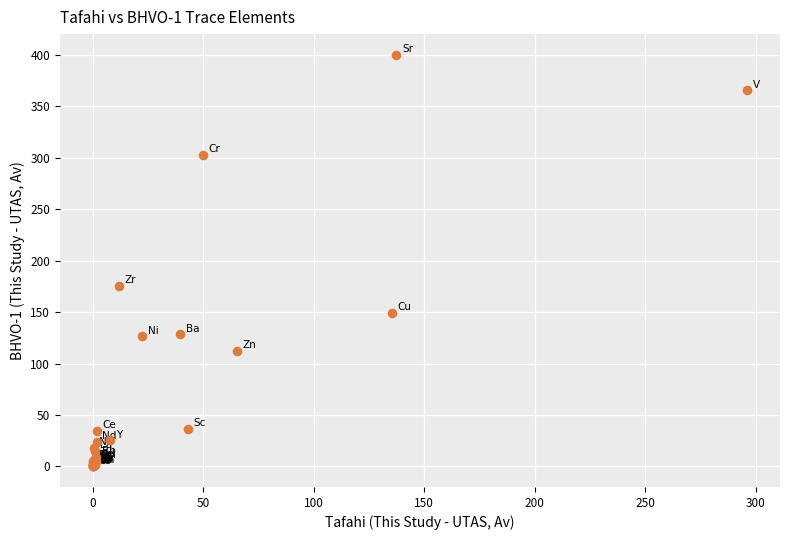

What Y value in the scatter plot is closest to 200?

175.7